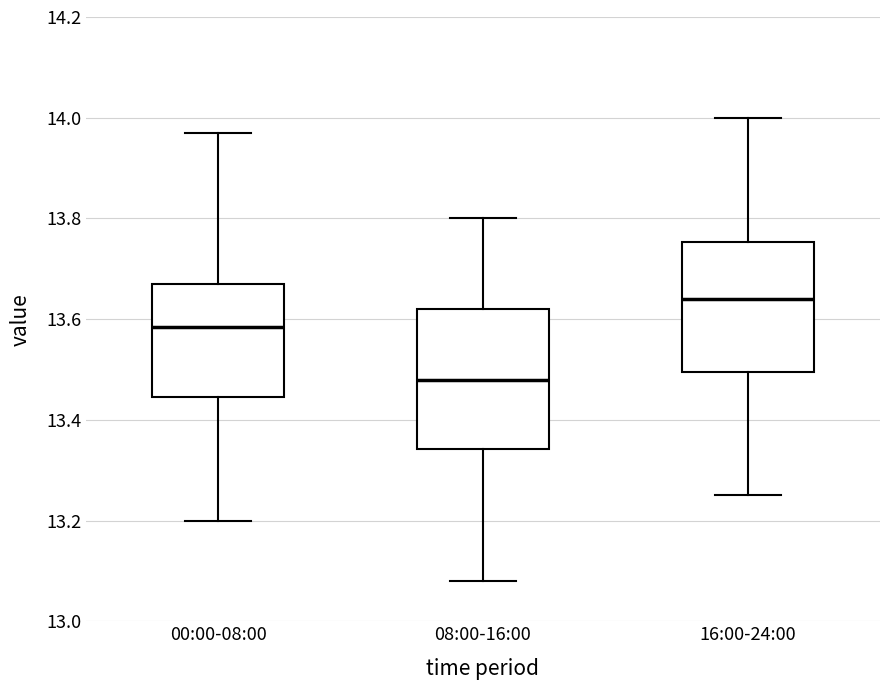

Comparing the boxes themselves (not the whiskers), which one is the tallest?

08:00-16:00